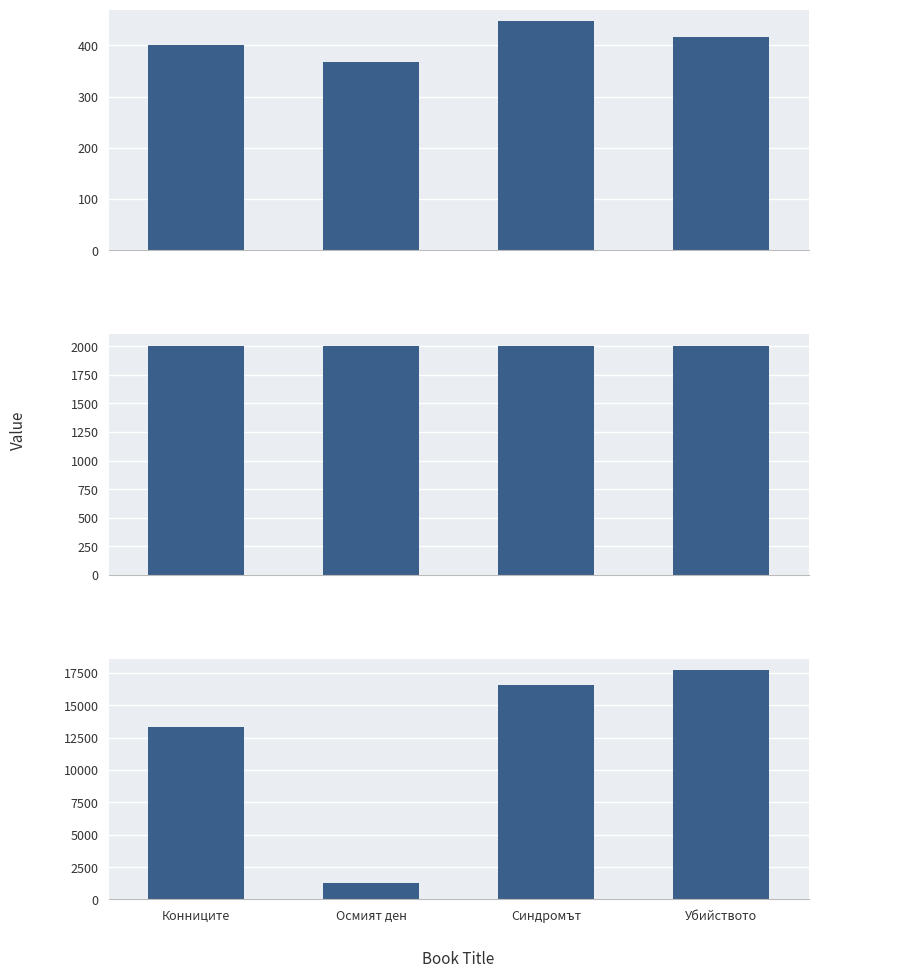

What is the label of the 2nd bar from the right?

Синдромът